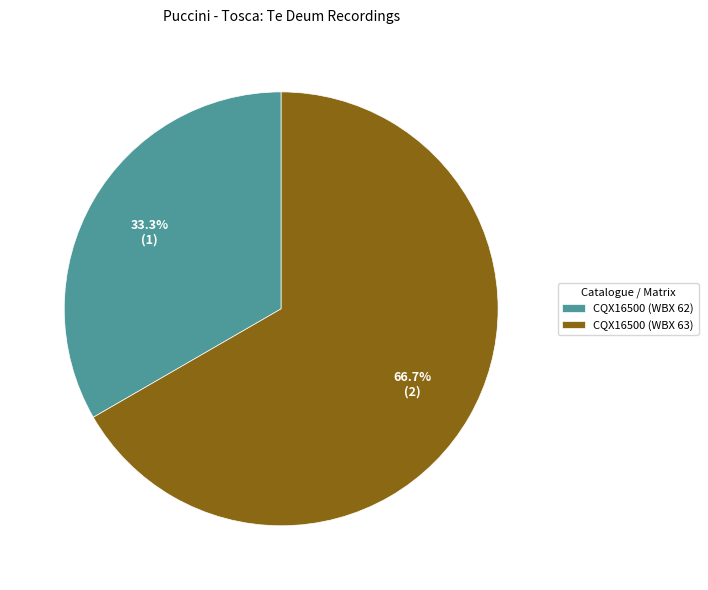

What is the ratio of the value at CQX16500 (WBX 62) to the value at CQX16500 (WBX 63)?

0.5